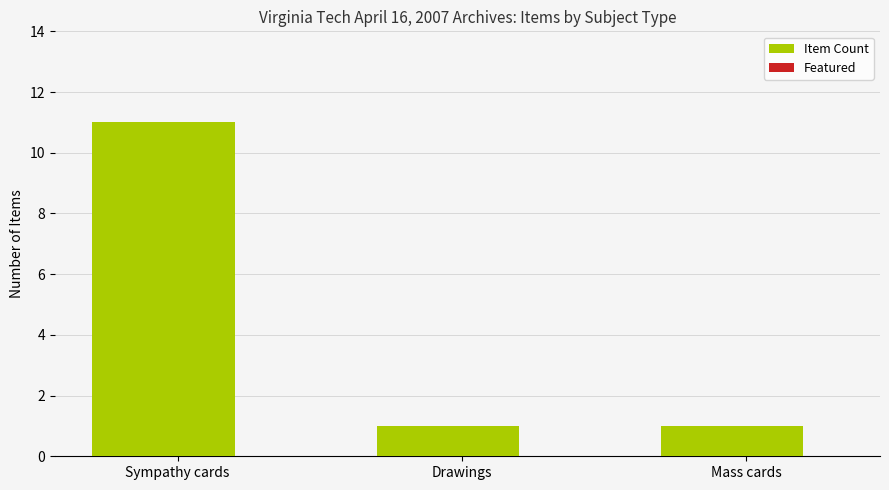

What position from the left is Drawings?

2